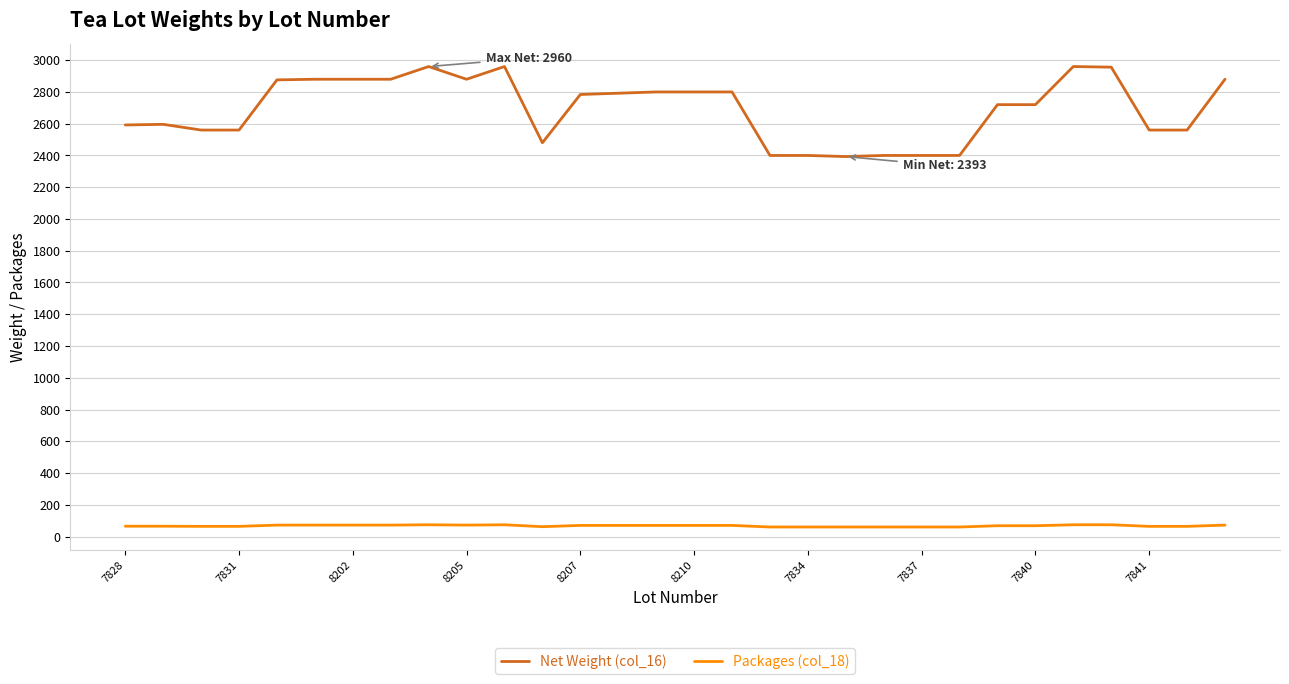

Which series has the largest range (max minus min)?

Net Weight (col_16)